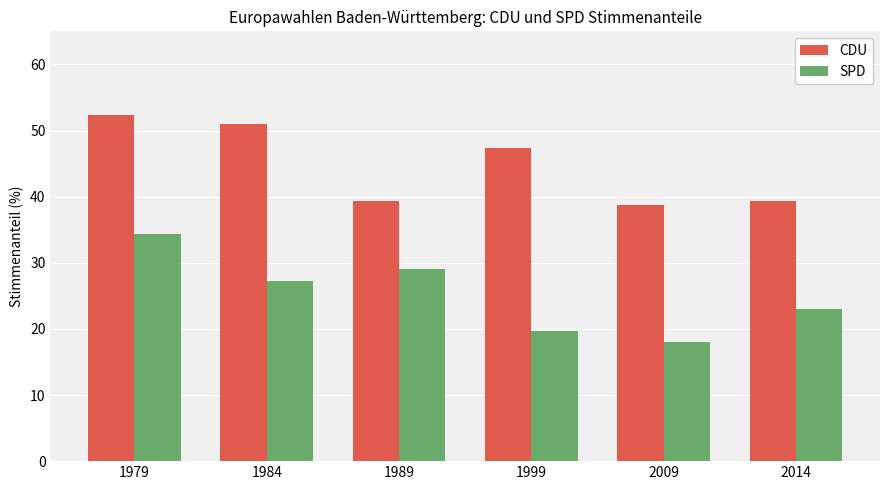

At how many categories does at least one series exceed 38?

6